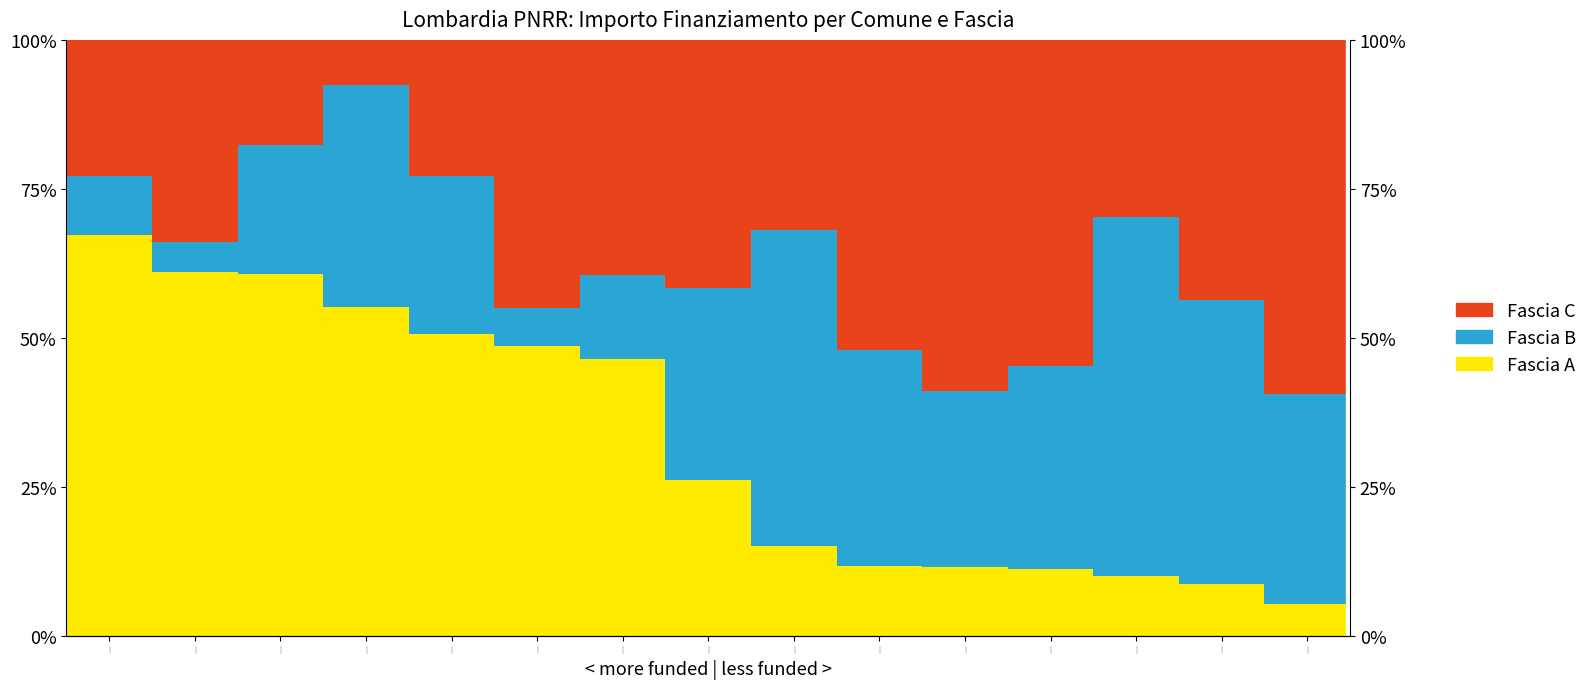

Which series has the largest range (max minus min)?

Fascia A